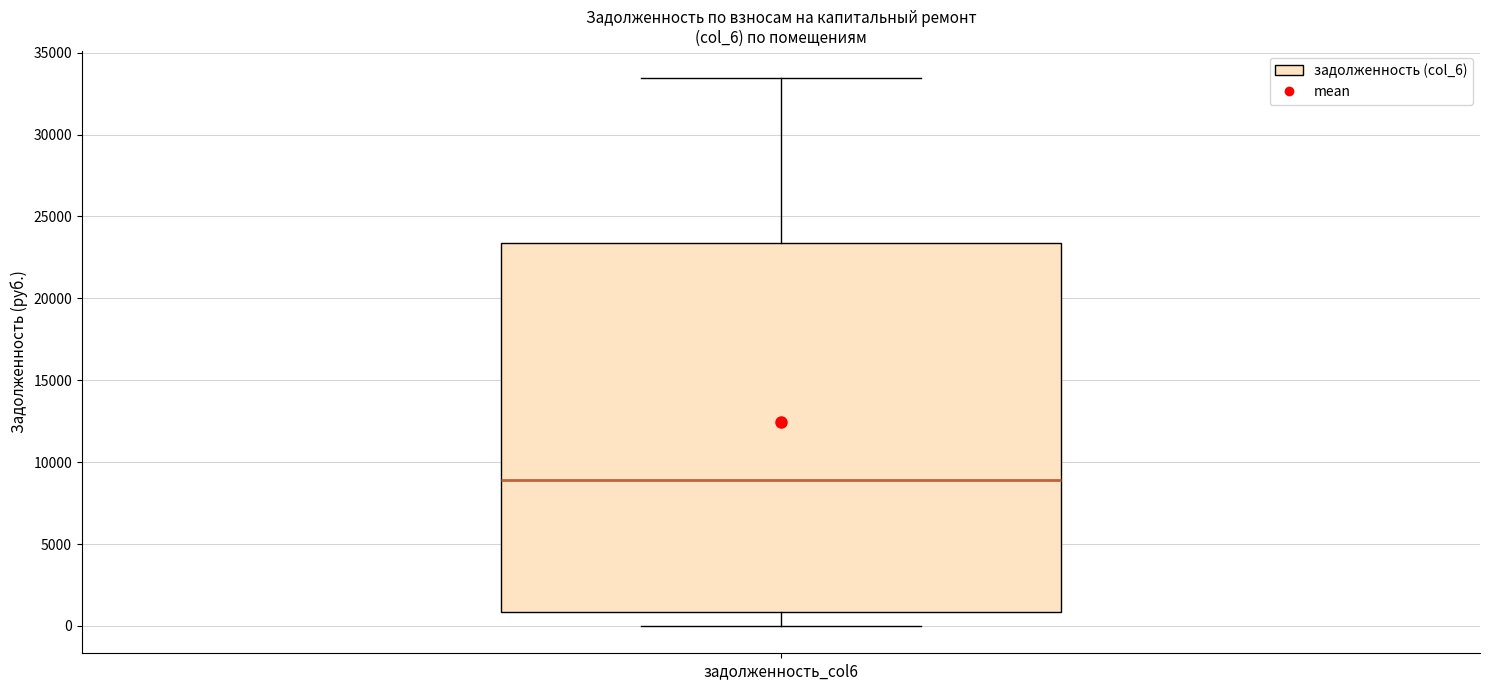

Read this box plot against the y-axis: the position of the median line, the range covered by the box, and the ends of both whiskers. The values are not printed on the chart, so give them approximately, as read against the axis.

median 9000, box 1000 to 23500, whiskers 0 to 33500